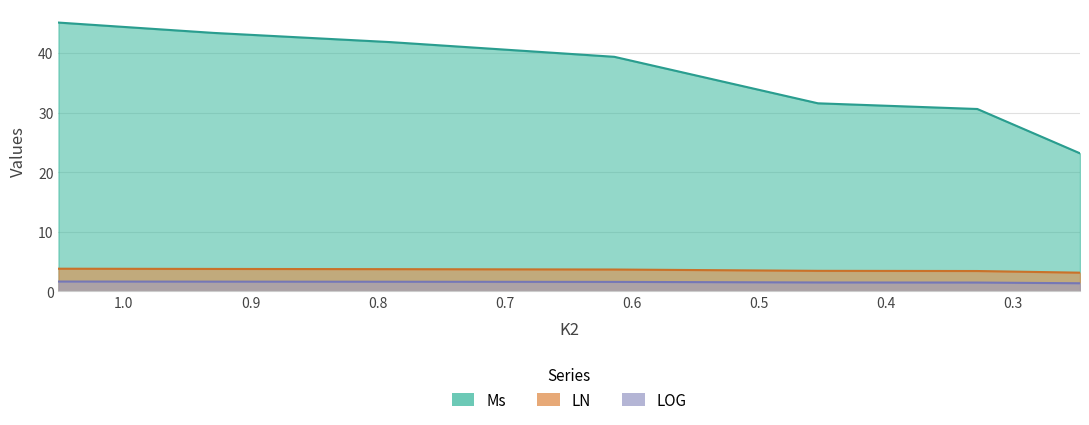

What is the label of the 3rd point from the left?

0.78982